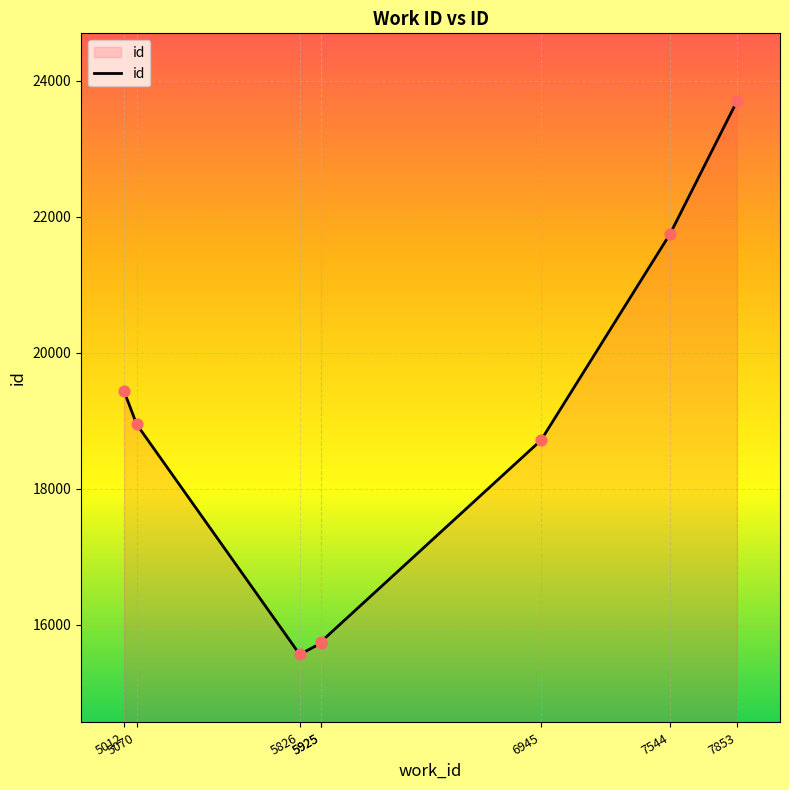

Between 7853 and 5925, which is larger?

7853